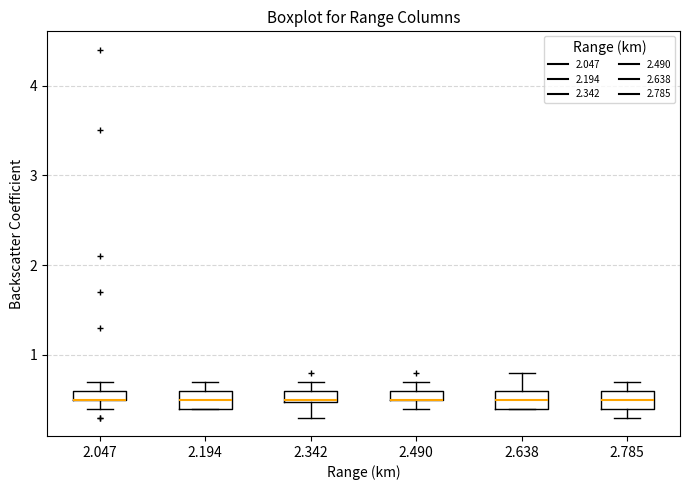

Where is the upper edge of the box at x = 2.047 on the y-axis? The values are not printed on the chart, so give them approximately, as read against the axis.

0.6